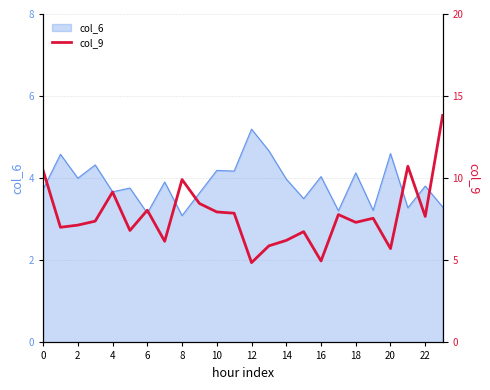

At which label does col_6 reach its peak?

12